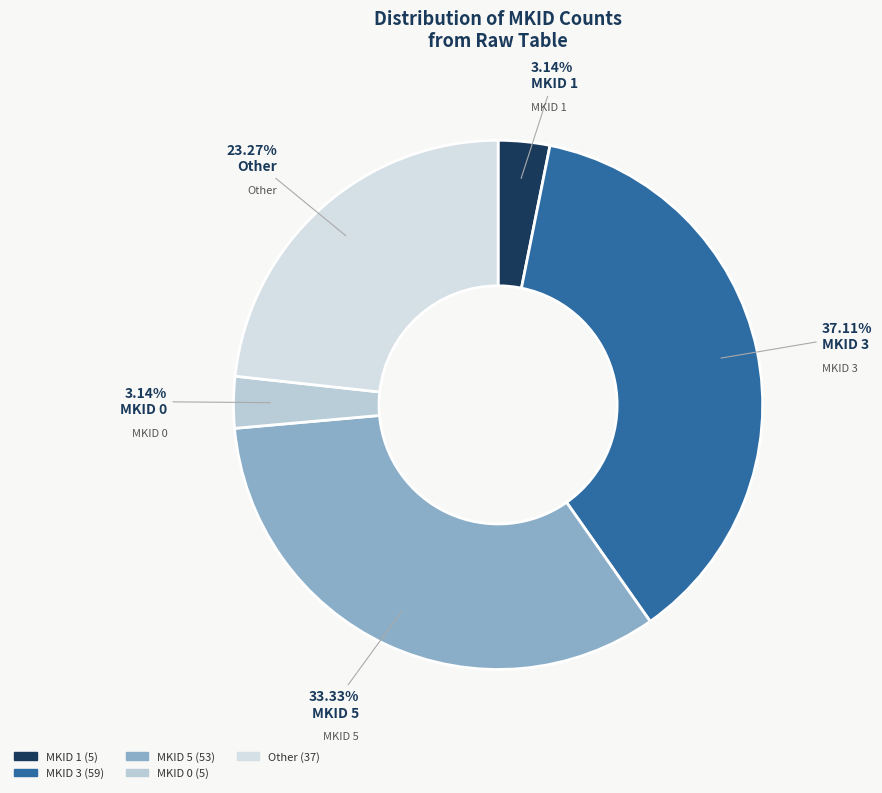

Count the number of slices in the pie.

5